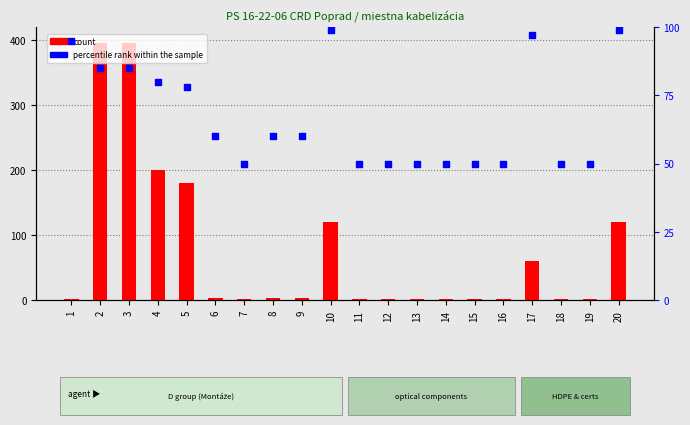

Which series has the largest total across all categories?

count